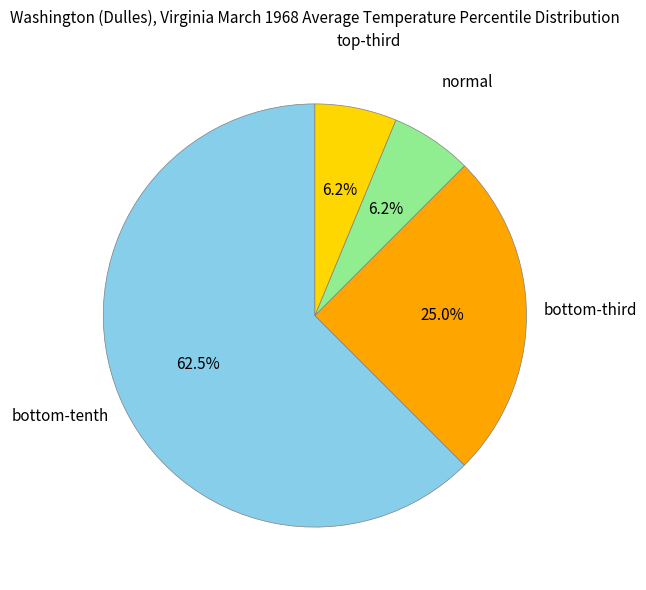

How many segments does this pie chart have?

4